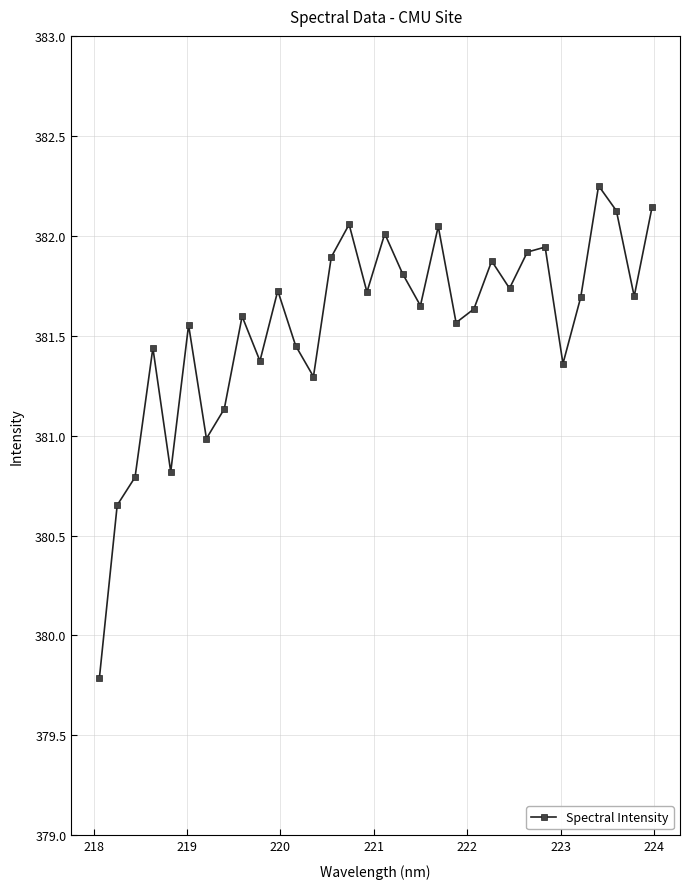

What is the difference between the maximum and minimum values?

2.5